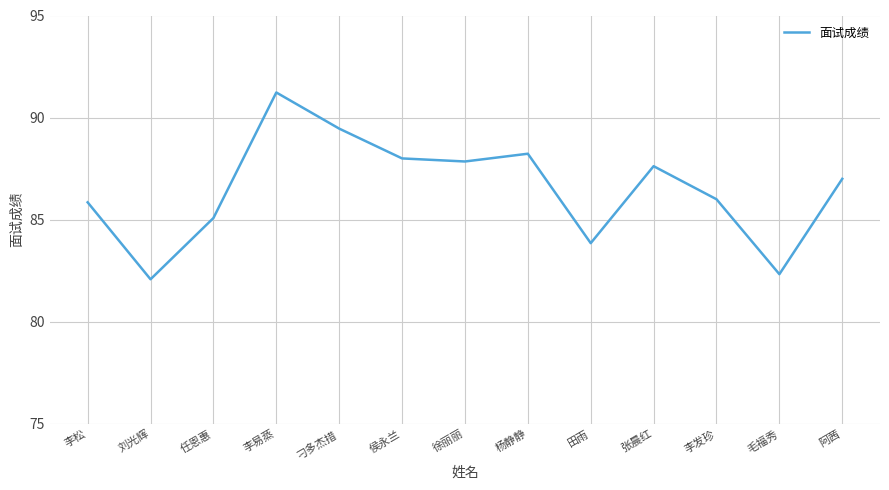

What is the difference between the values at 阿茜 and 张晨红?

0.6